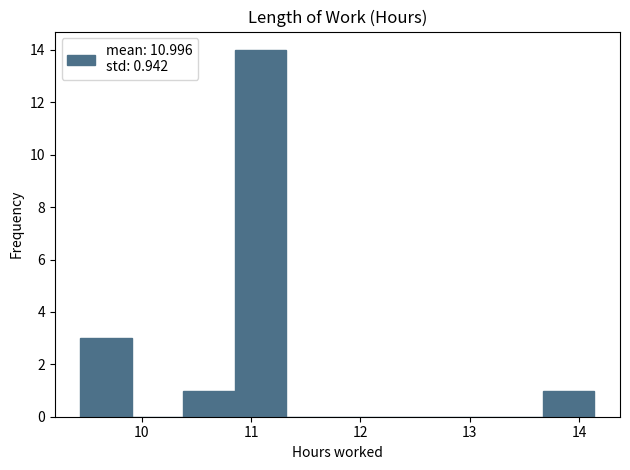

Reading left to right, transcribe this chart: for each bar, give the range it covers on the x-axis and its height. Neither the bar edges nor the heights are printed on the chart, so give them approximately, as read against the axes.

9.44 to 9.91: 3
9.91 to 10.38: 0
10.38 to 10.85: 1
10.85 to 11.32: 14
11.32 to 11.79: 0
11.79 to 12.26: 0
12.26 to 12.73: 0
12.73 to 13.20: 0
13.20 to 13.67: 0
13.67 to 14.14: 1